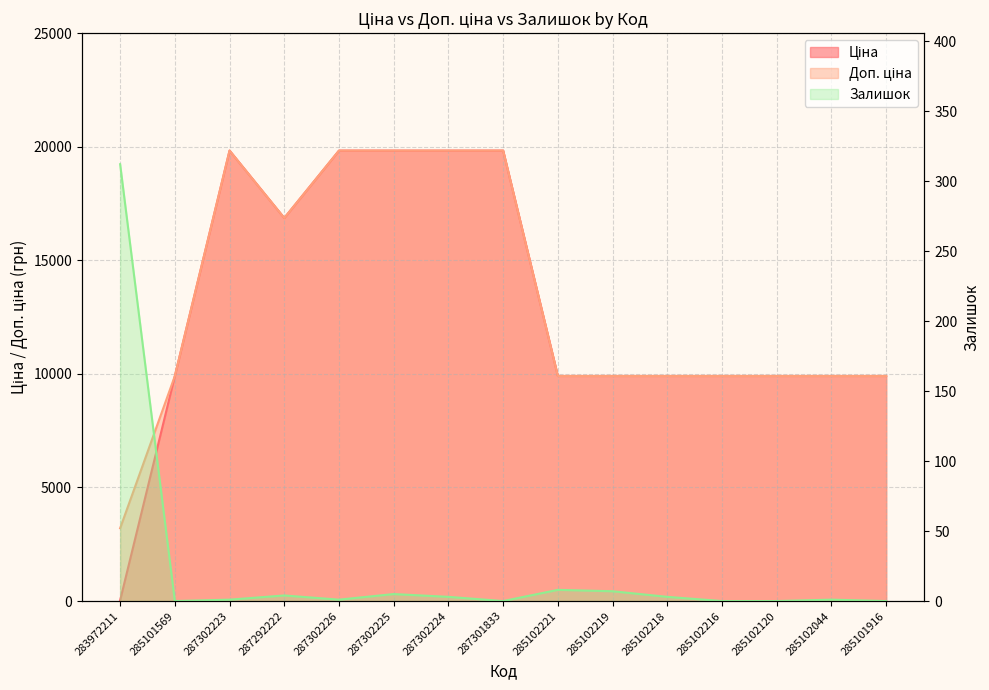

The value of Залишок at 287302226 is 1.0. True or false?

True